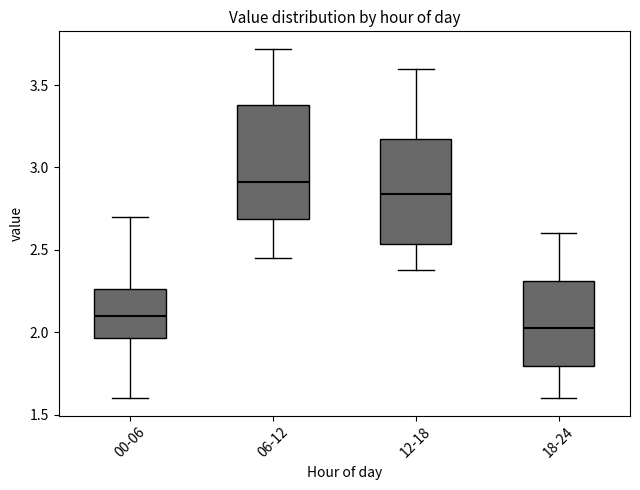

Reading left to right, read every box against the y-axis: the position of its median line, the range the box covers, and the ends of its whiskers. The values are not printed on the chart, so give them approximately, as read against the axis.

00-06: median 2.10, box 1.95 to 2.25, whiskers 1.60 to 2.70
06-12: median 2.90, box 2.70 to 3.40, whiskers 2.45 to 3.70
12-18: median 2.85, box 2.55 to 3.20, whiskers 2.40 to 3.60
18-24: median 2.05, box 1.80 to 2.30, whiskers 1.60 to 2.60